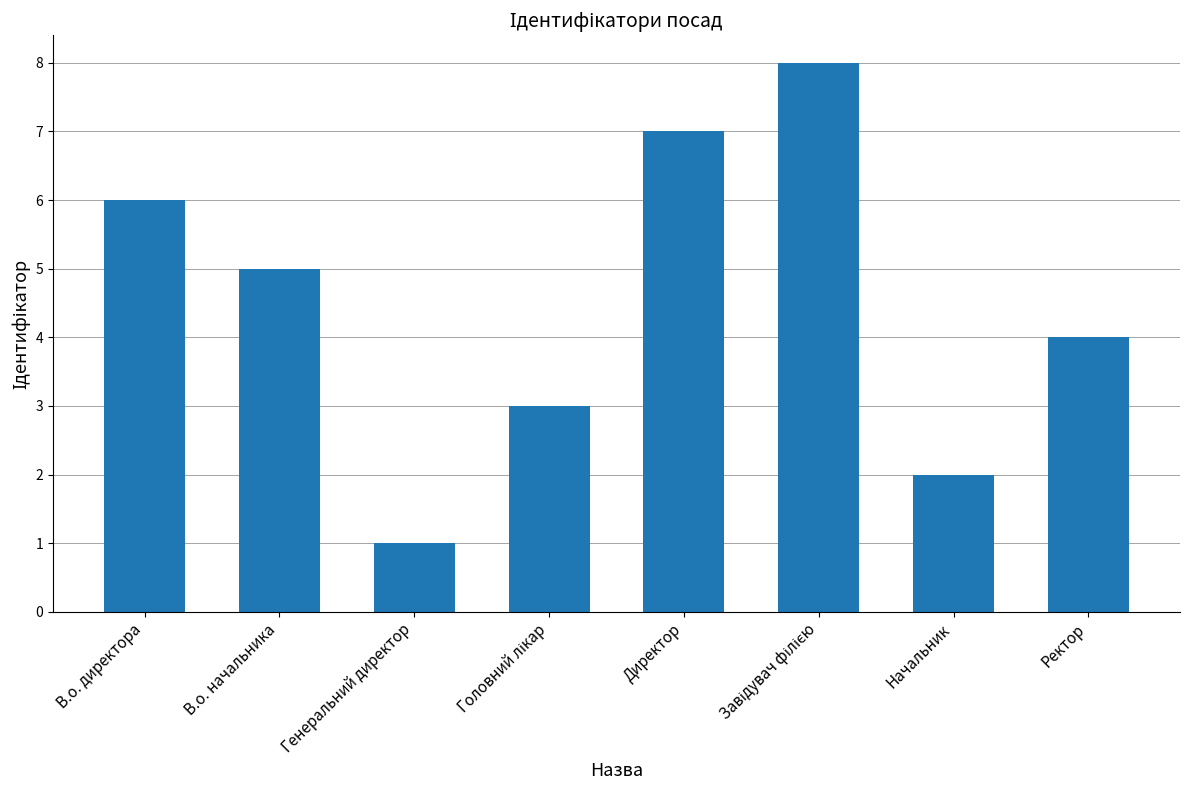

Reading left to right, extract all data points from this chart.

6	5	1	3	7	8	2	4